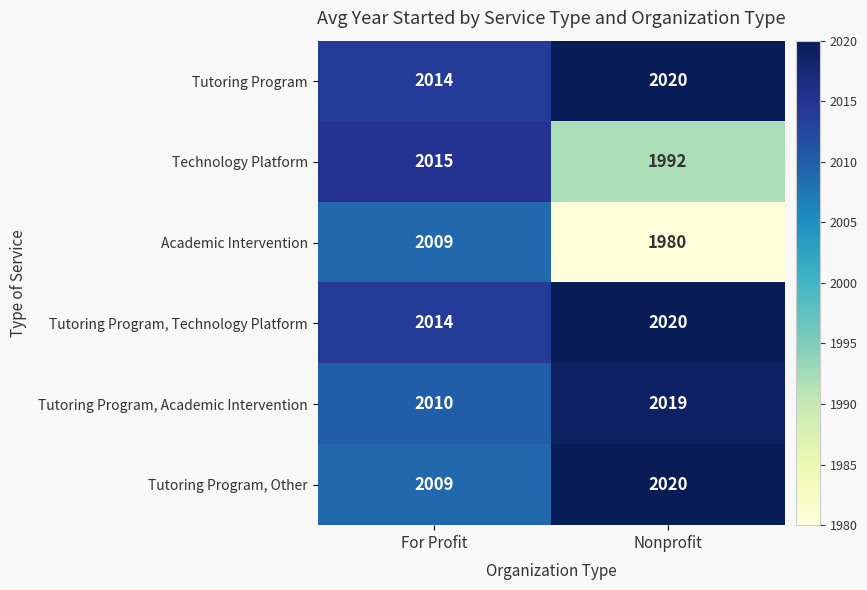

What is the average value of the Technology Platform series?

2004